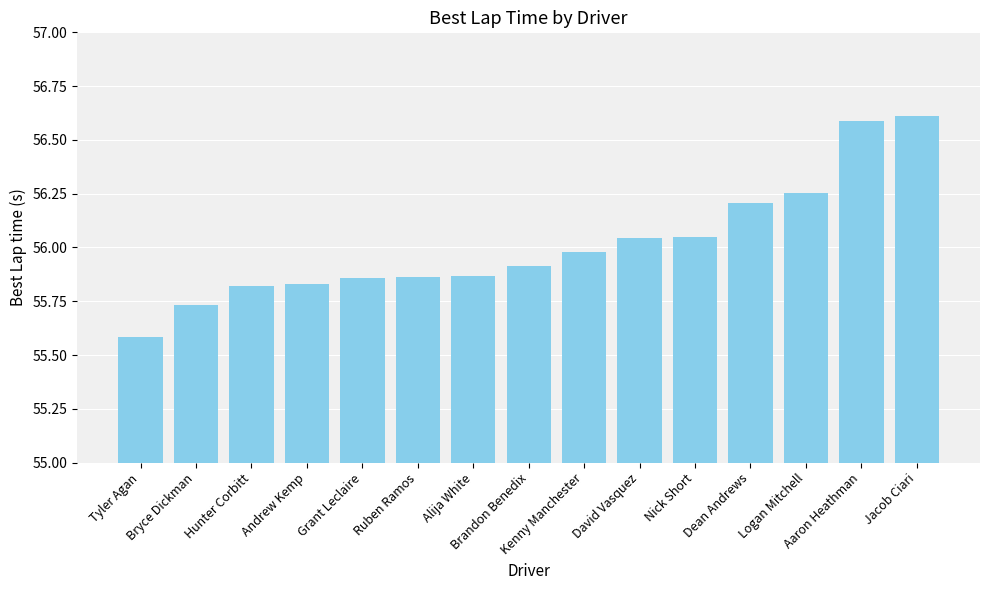

What position from the left is Bryce Dickman?

2